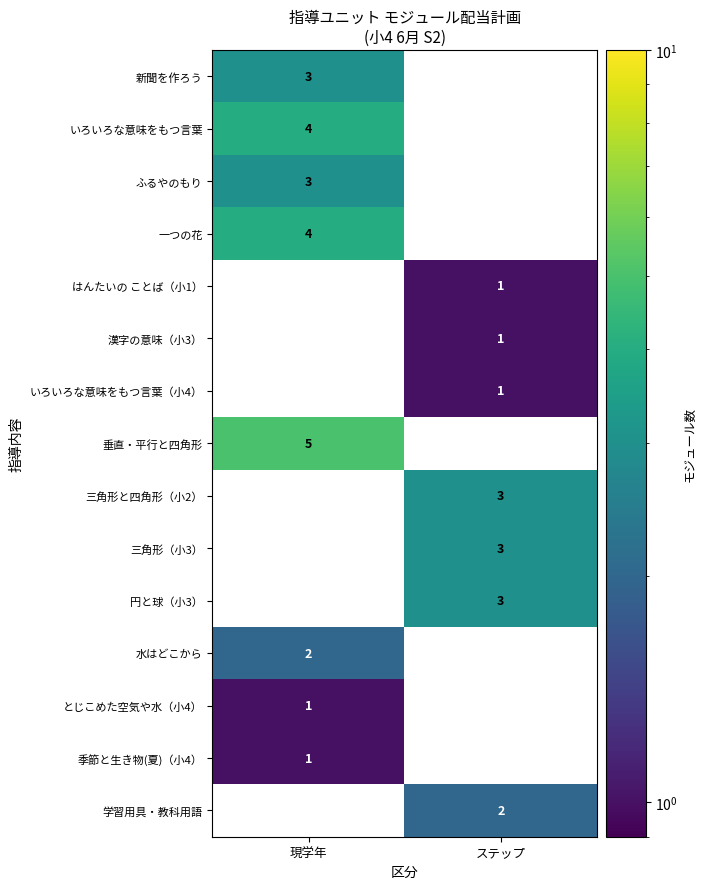

The とじこめた空気や水（小4） series shows 0 at 現学年. True or false?

False